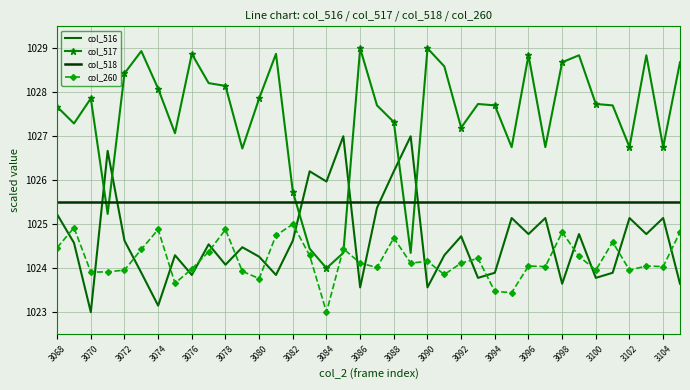

True or false: col_518 and col_260 cross at least once.

False